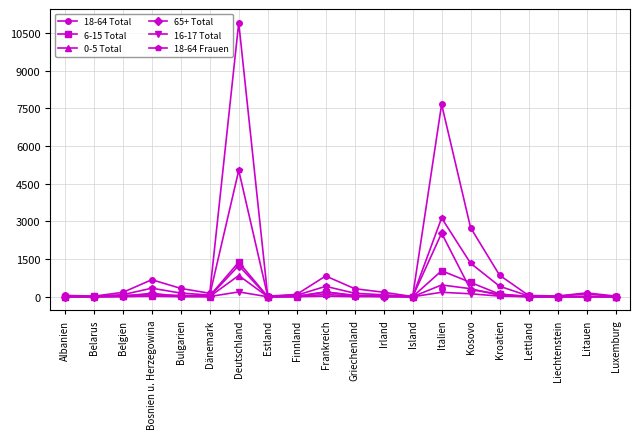

What are all the series names shown in the legend?

18-64 Total, 6-15 Total, 0-5 Total, 65+ Total, 16-17 Total, 18-64 Frauen